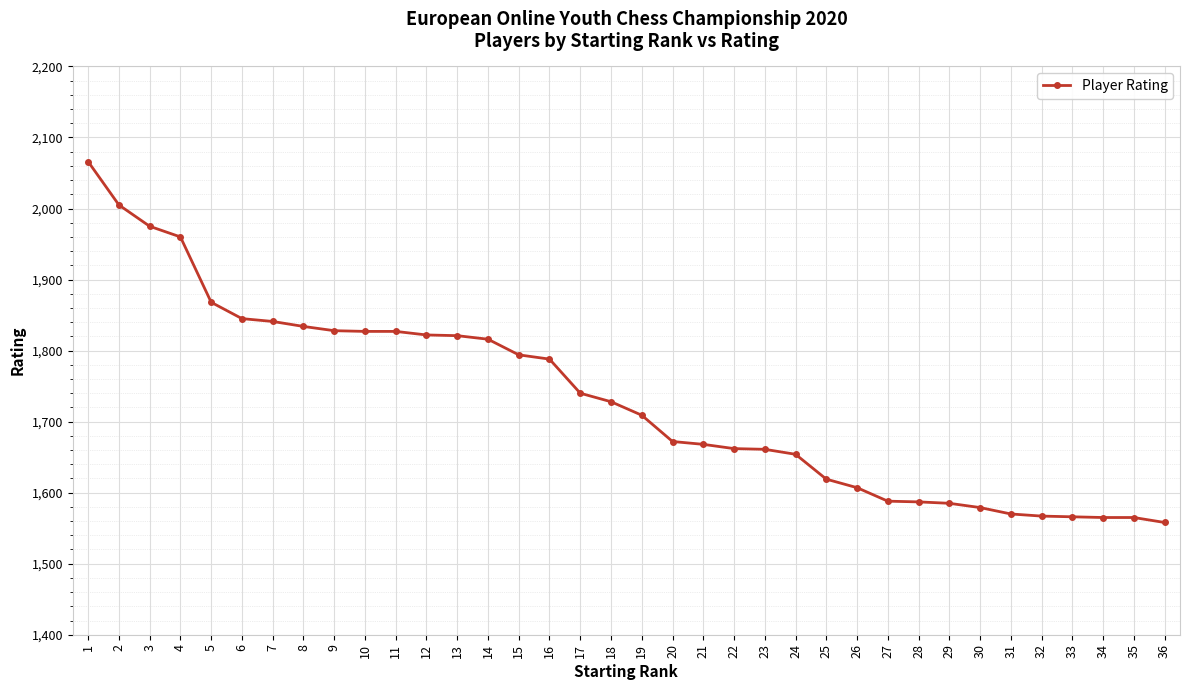

What is the change in value from 32 to 33?

-1